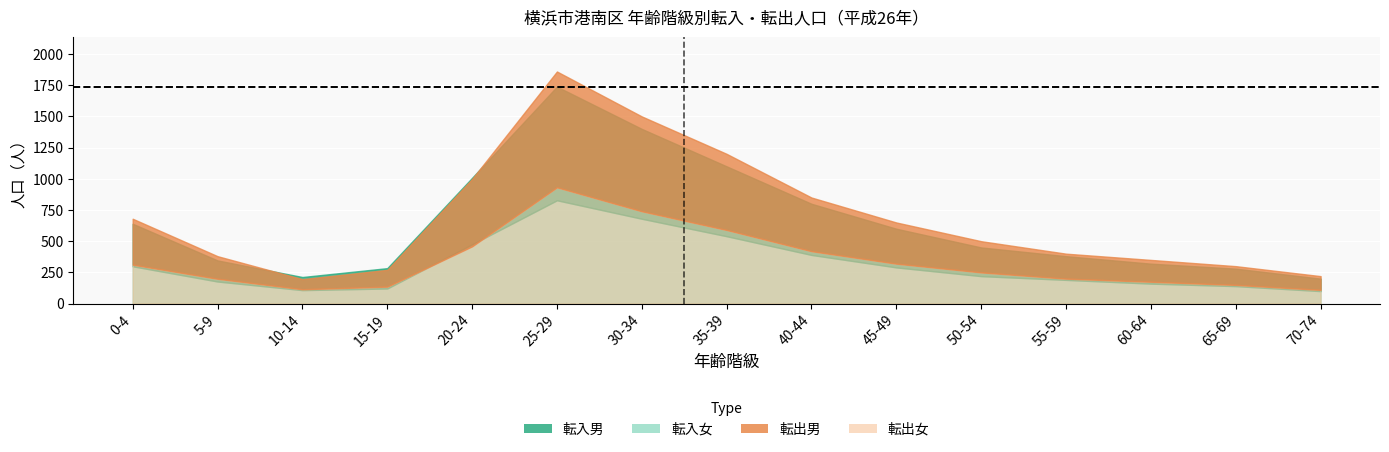

Reading left to right, list all the values displayed in this chart.

転入総数: 0-4=640	5-9=346	10-14=213	15-19=284	20-24=1008	25-29=1739	30-34=1400	35-39=1100	40-44=800	45-49=600	50-54=450	55-59=380	60-64=320	65-69=280	70-74=200
転出総数: 0-4=680	5-9=380	10-14=196	15-19=270	20-24=999	25-29=1860	30-34=1500	35-39=1200	40-44=850	45-49=650	50-54=500	55-59=400	60-64=350	65-69=300	70-74=220
転入男: 0-4=341	5-9=169	10-14=105	15-19=163	20-24=533	25-29=911	30-34=720	35-39=560	40-44=410	45-49=310	50-54=230	55-59=190	60-64=160	65-69=140	70-74=100
転入女: 0-4=299	5-9=177	10-14=108	15-19=121	20-24=475	25-29=828	30-34=680	35-39=540	40-44=390	45-49=290	50-54=220	55-59=190	60-64=160	65-69=140	70-74=100
転出男: 0-4=368	5-9=181	10-14=81	15-19=134	20-24=540	25-29=928	30-34=760	35-39=610	40-44=430	45-49=330	50-54=250	55-59=200	60-64=175	65-69=150	70-74=110
転出女: 0-4=312	5-9=199	10-14=115	15-19=136	20-24=459	25-29=932	30-34=740	35-39=590	40-44=420	45-49=320	50-54=250	55-59=200	60-64=175	65-69=150	70-74=110